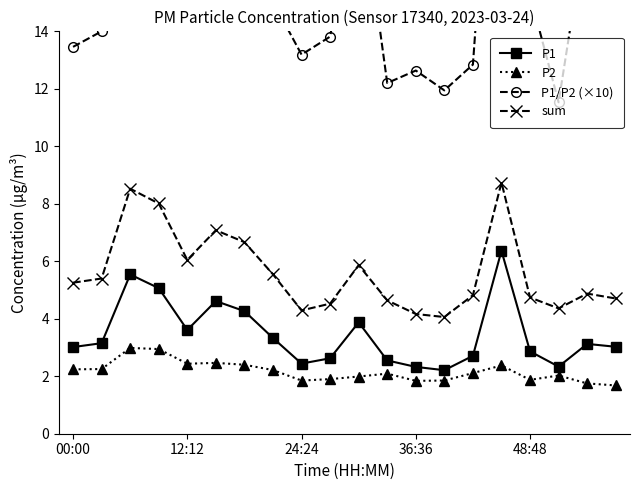

What is the maximum value shown in the chart?

26.8